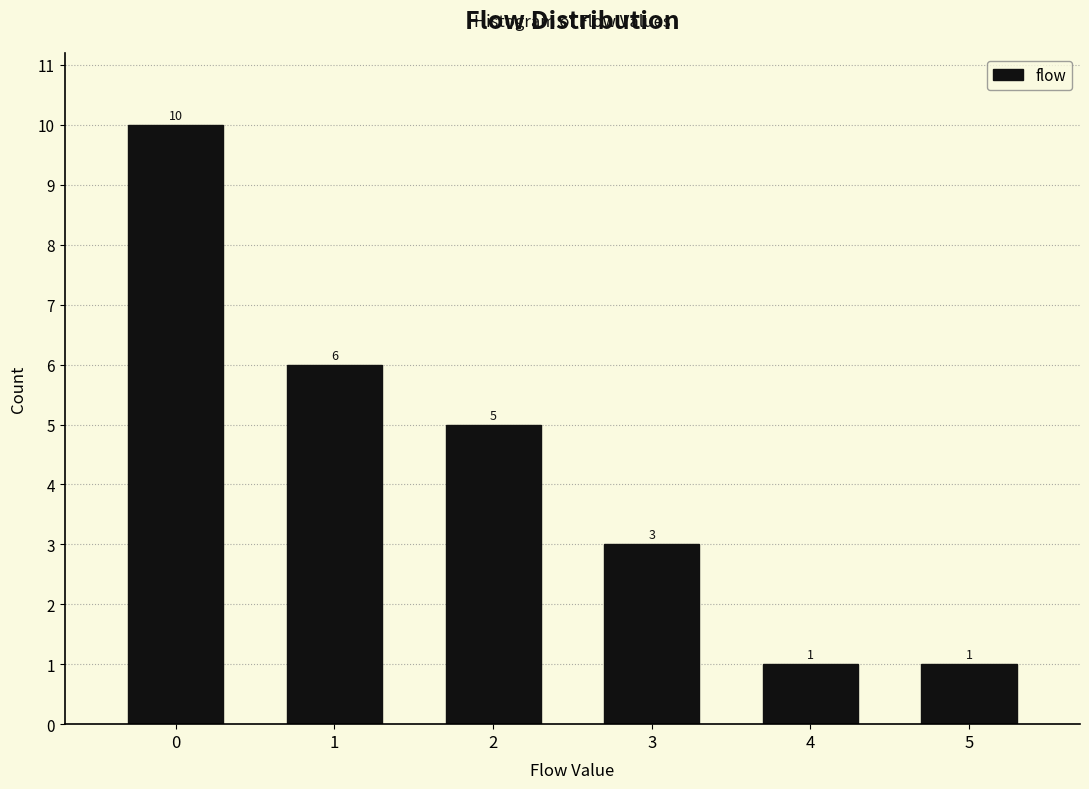

Reading left to right, what are all the values shown in this chart?

10	6	5	3	1	1